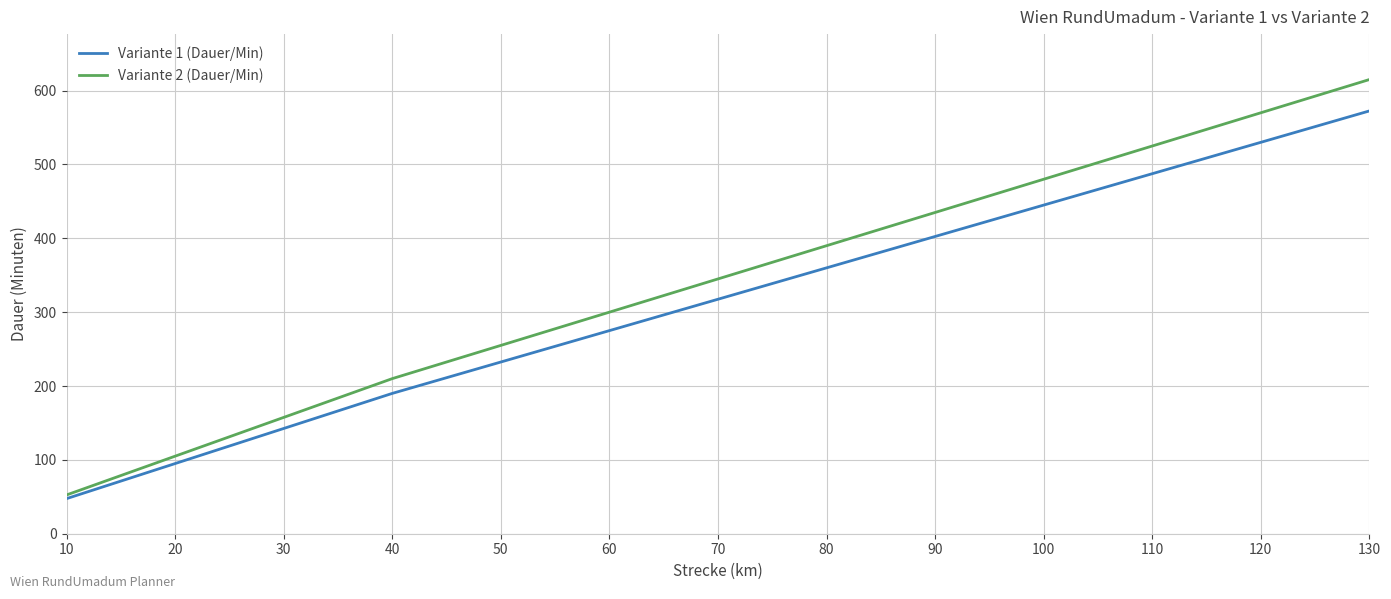

Does the chart display data point markers on the line(s)?

No